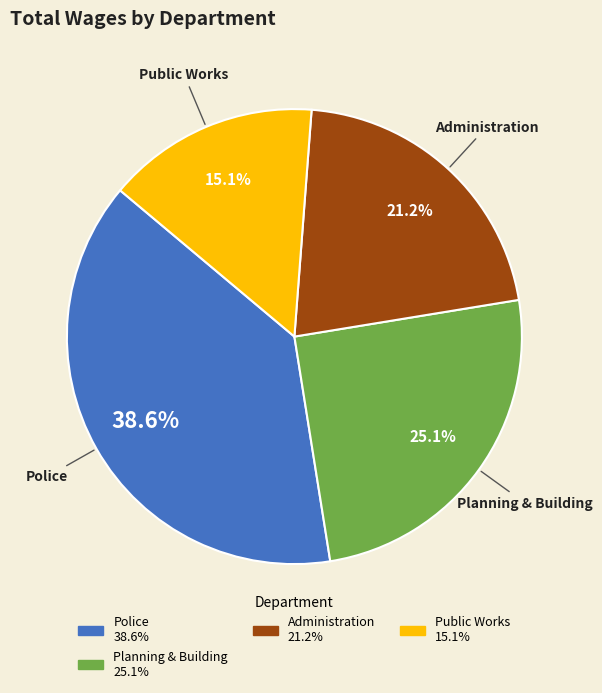

Does any single category account for the majority?

No